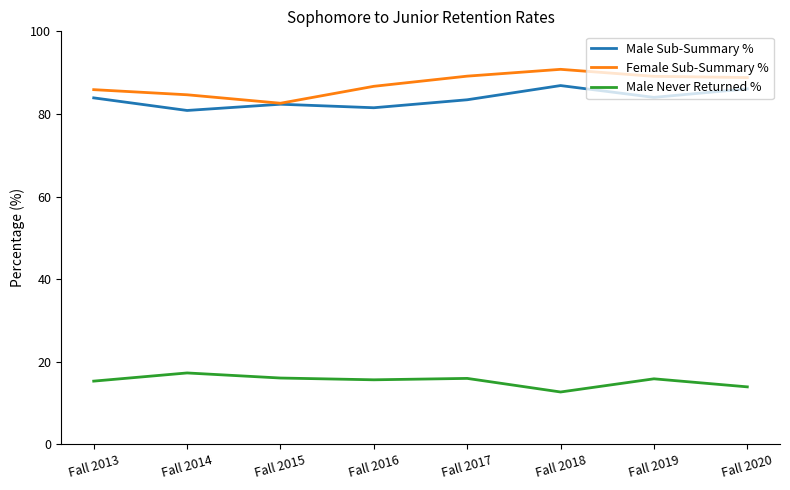

Is this an area chart (filled region under the line)?

No